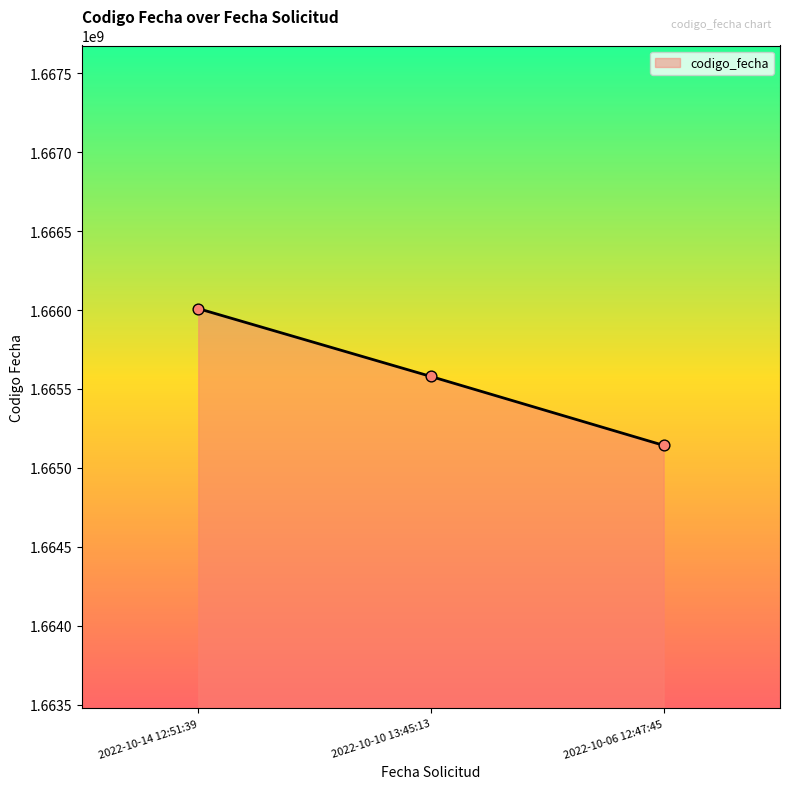

What is the ratio of the value at 2022-10-10 13:45:13 to the value at 2022-10-14 12:51:39?

1.0